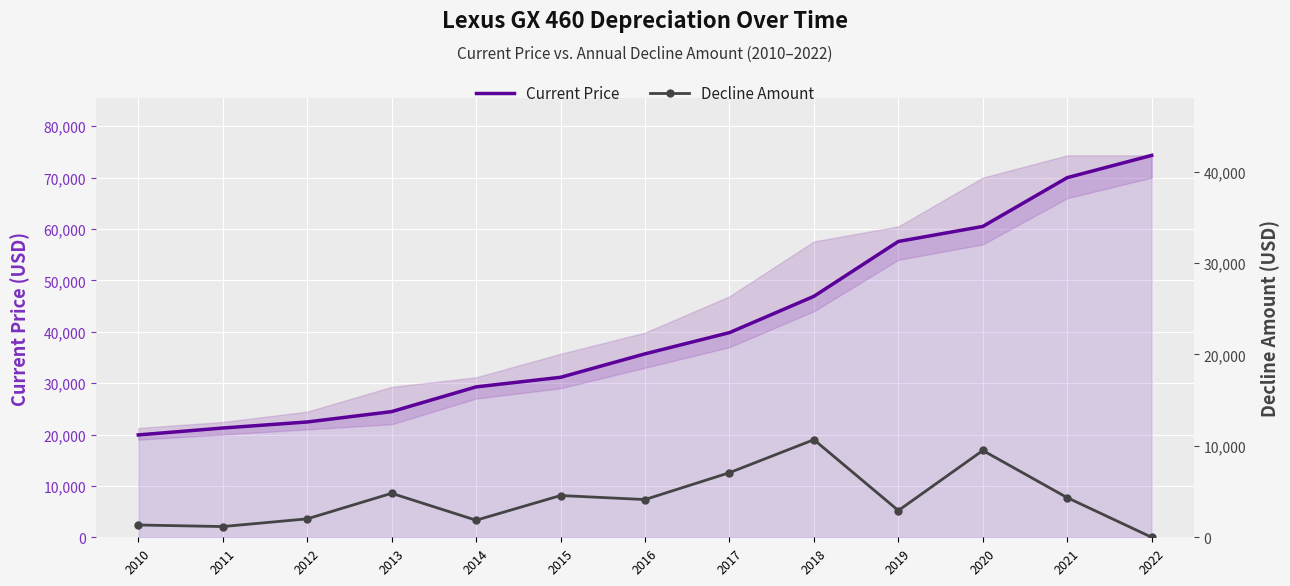

At which category is the sum across all series the highest?

2021